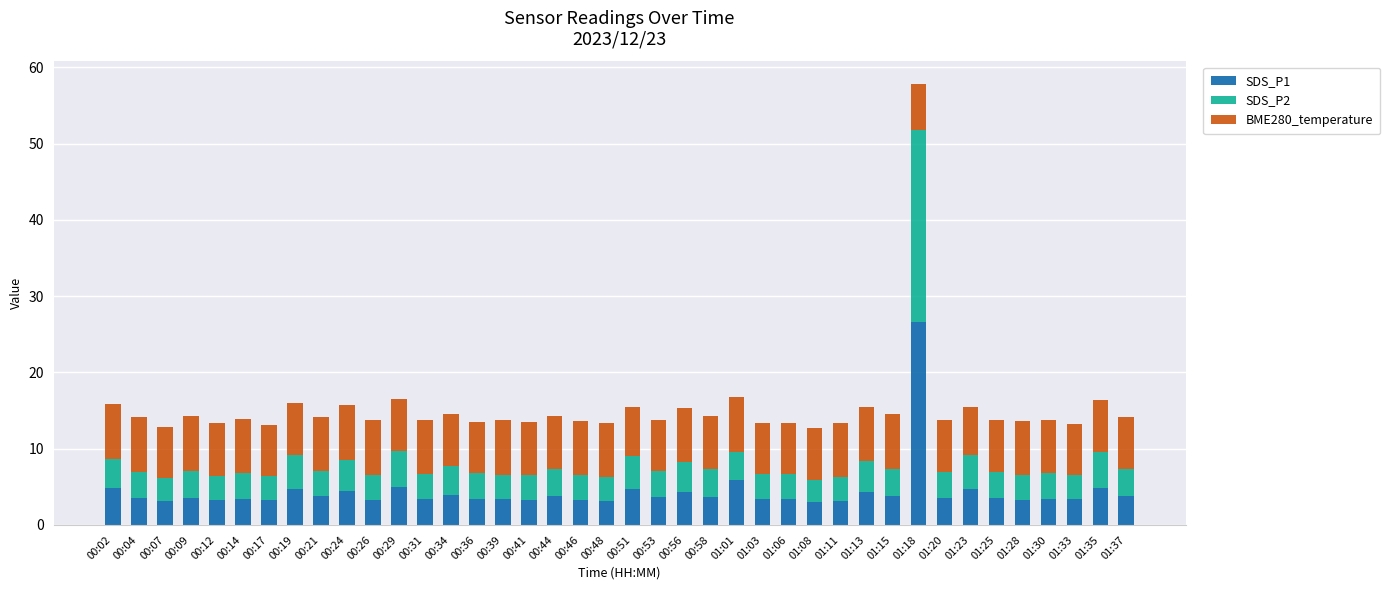

What is the lowest value of the SDS_P1 series?

3.0